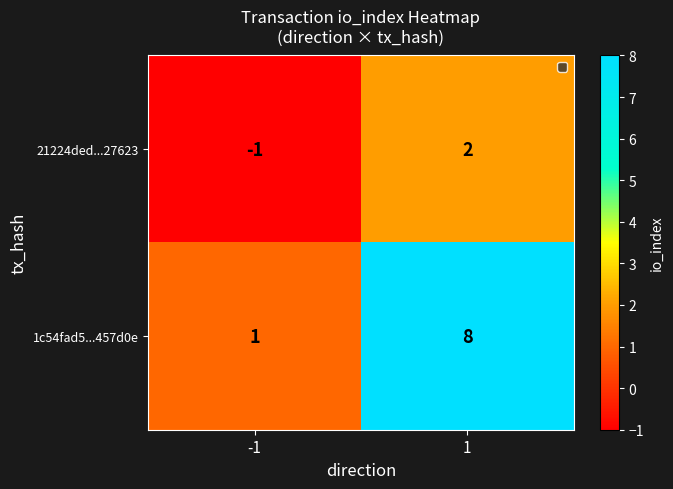

Reading left to right, extract all data points from this chart.

21224ded...27623: -1=-1	1=2
1c54fad5...457d0e: -1=1	1=8